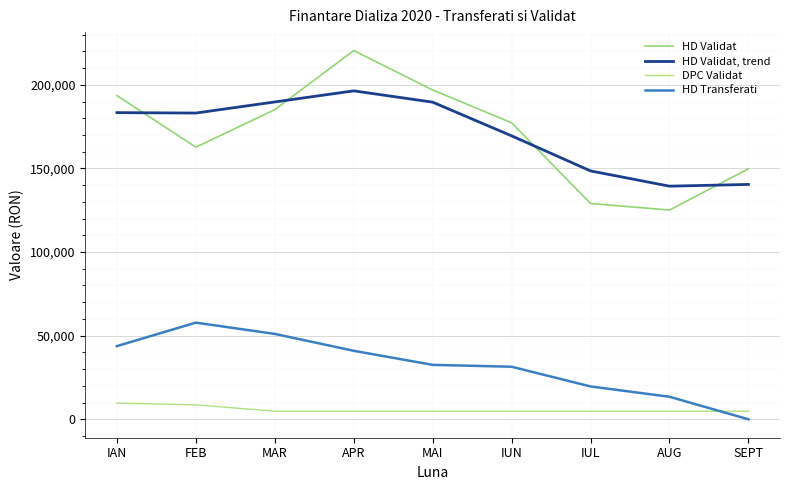

How many categories are shown in the chart?

9